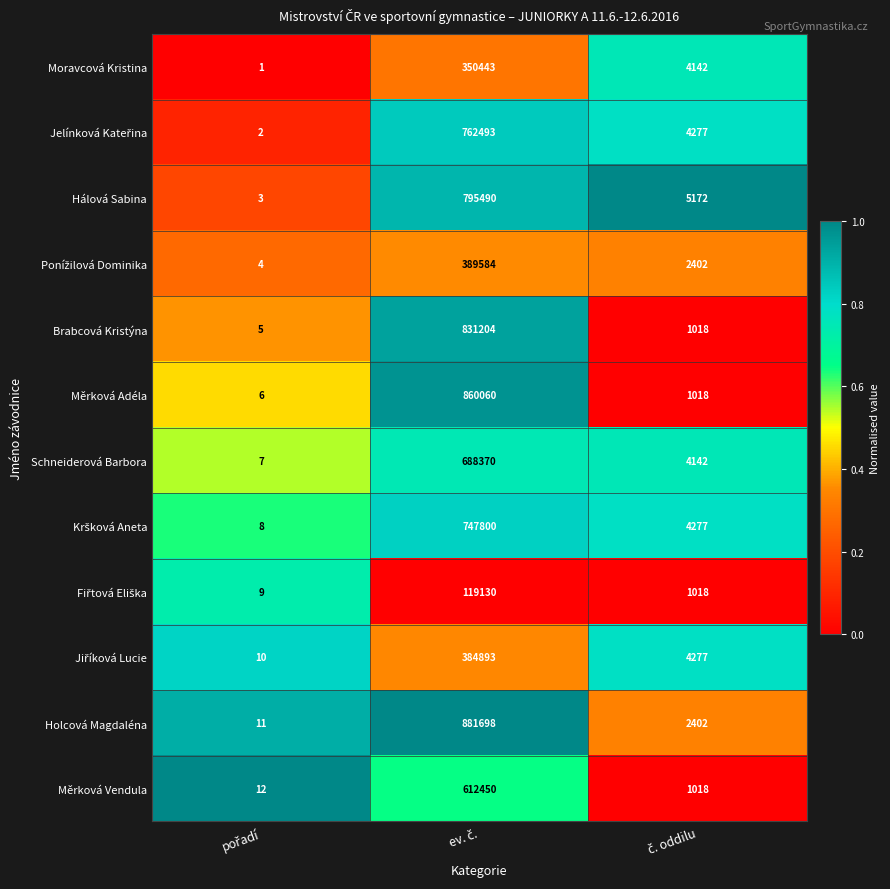

What is the maximum value shown in the chart?

881698